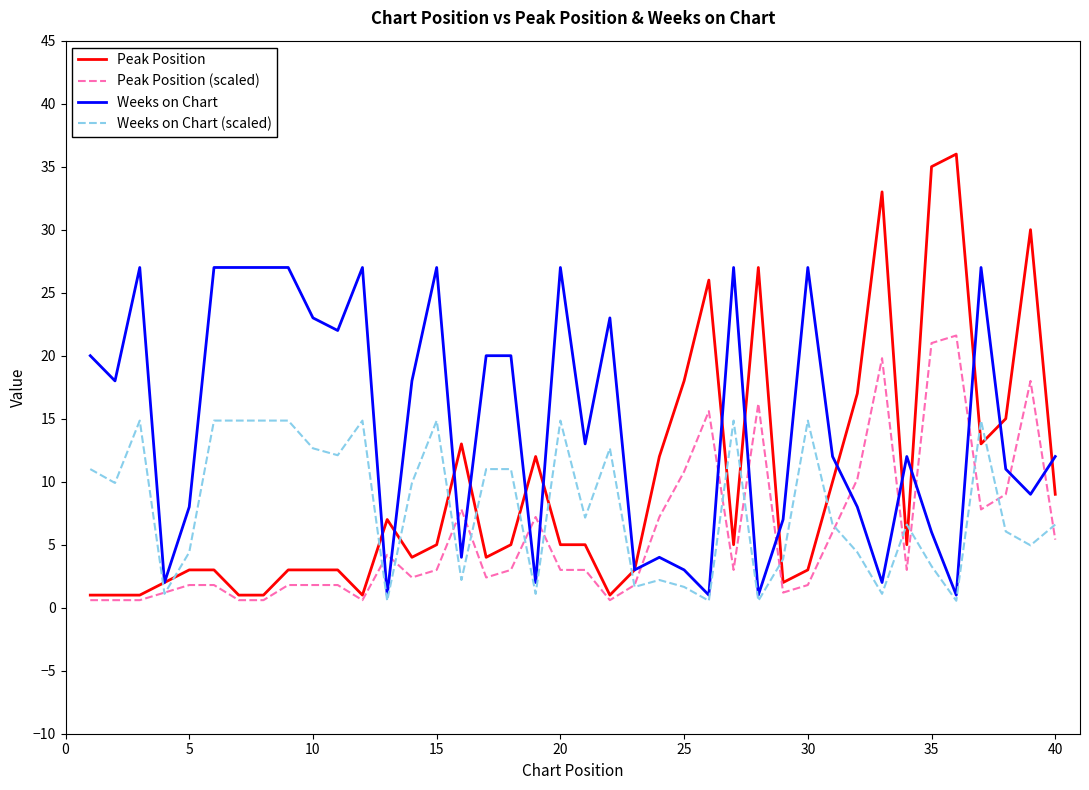

Which series has the largest total across all categories?

Weeks on Chart